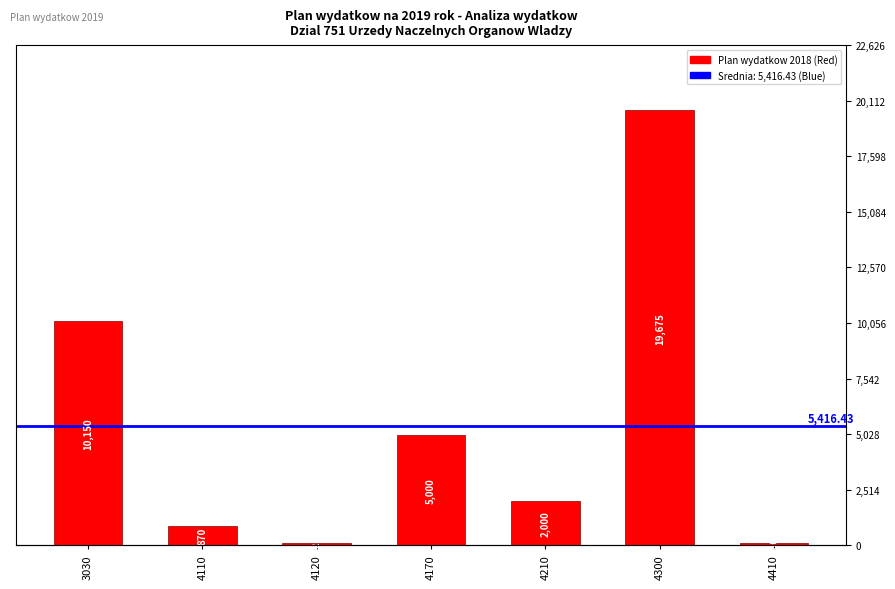

Rank the categories by value from highest to lowest.

4300, 3030, 4170, 4210, 4110, 4120, 4410